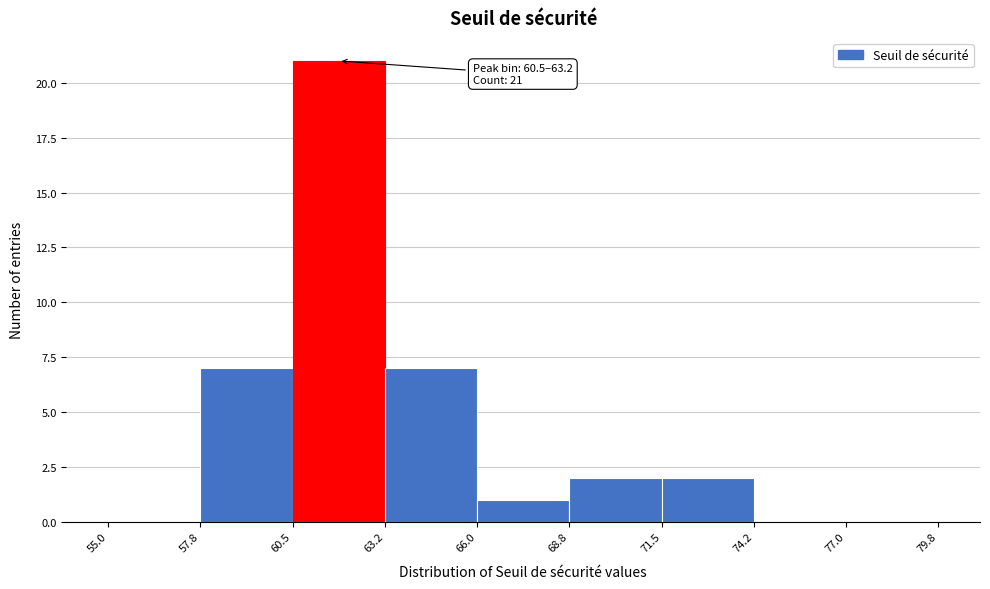

Over which range of the x-axis is the bar tallest?

60.5 to 63.2